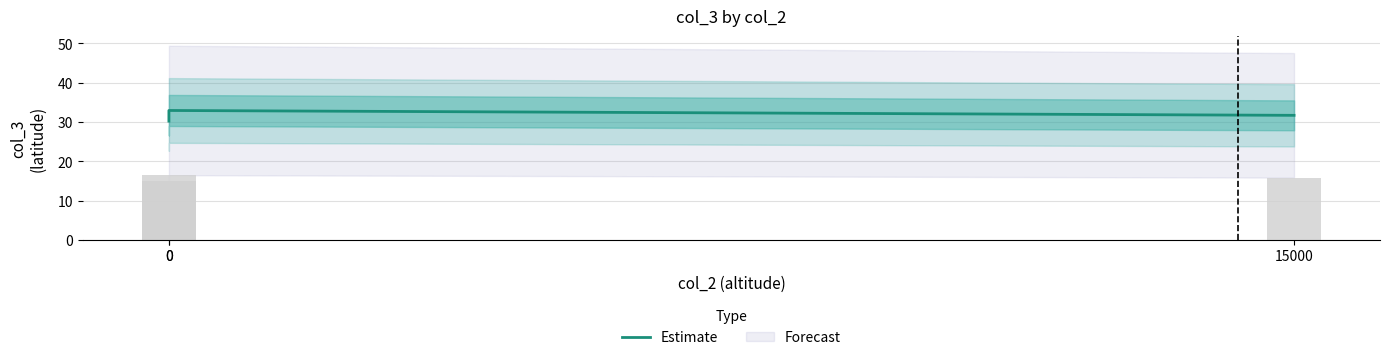

What is the average value?

31.6